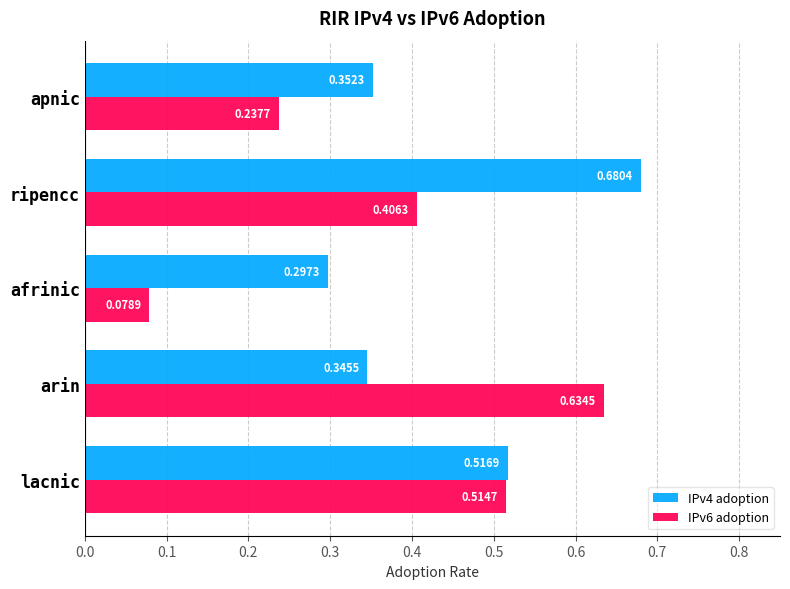

Is the value of IPv6 adoption at apnic greater than the value of IPv4 adoption at ripencc?

No